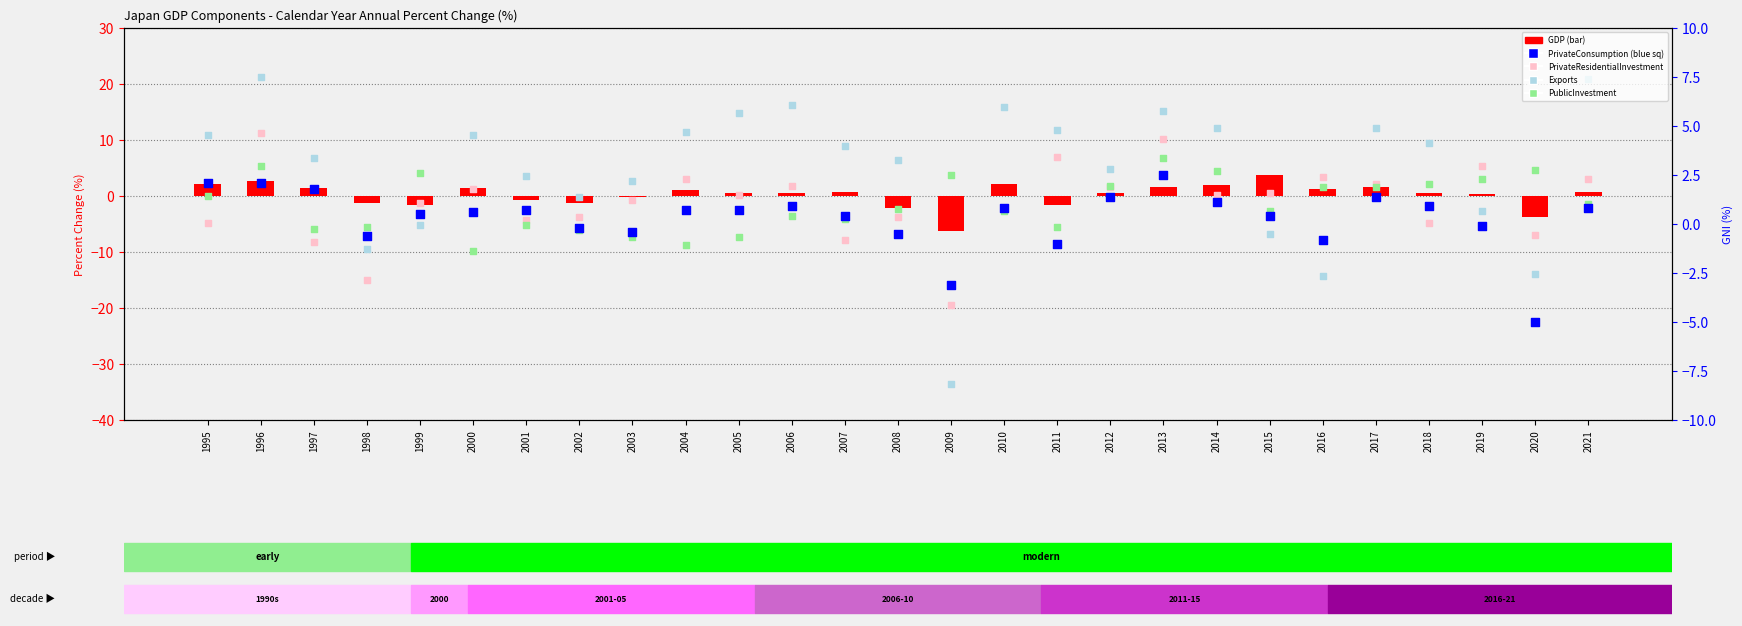

Which series reaches the maximum Y coordinate?

Exports